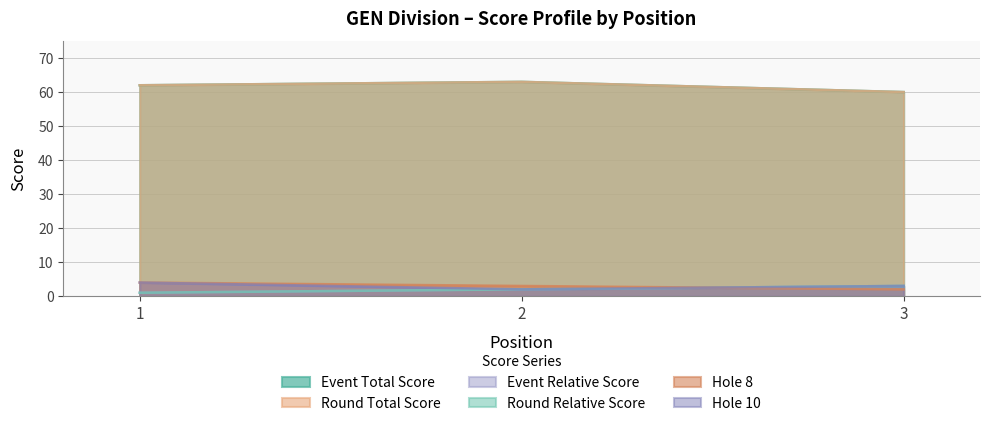

What is the value of the hole_8 point at the 1st from the left?

4